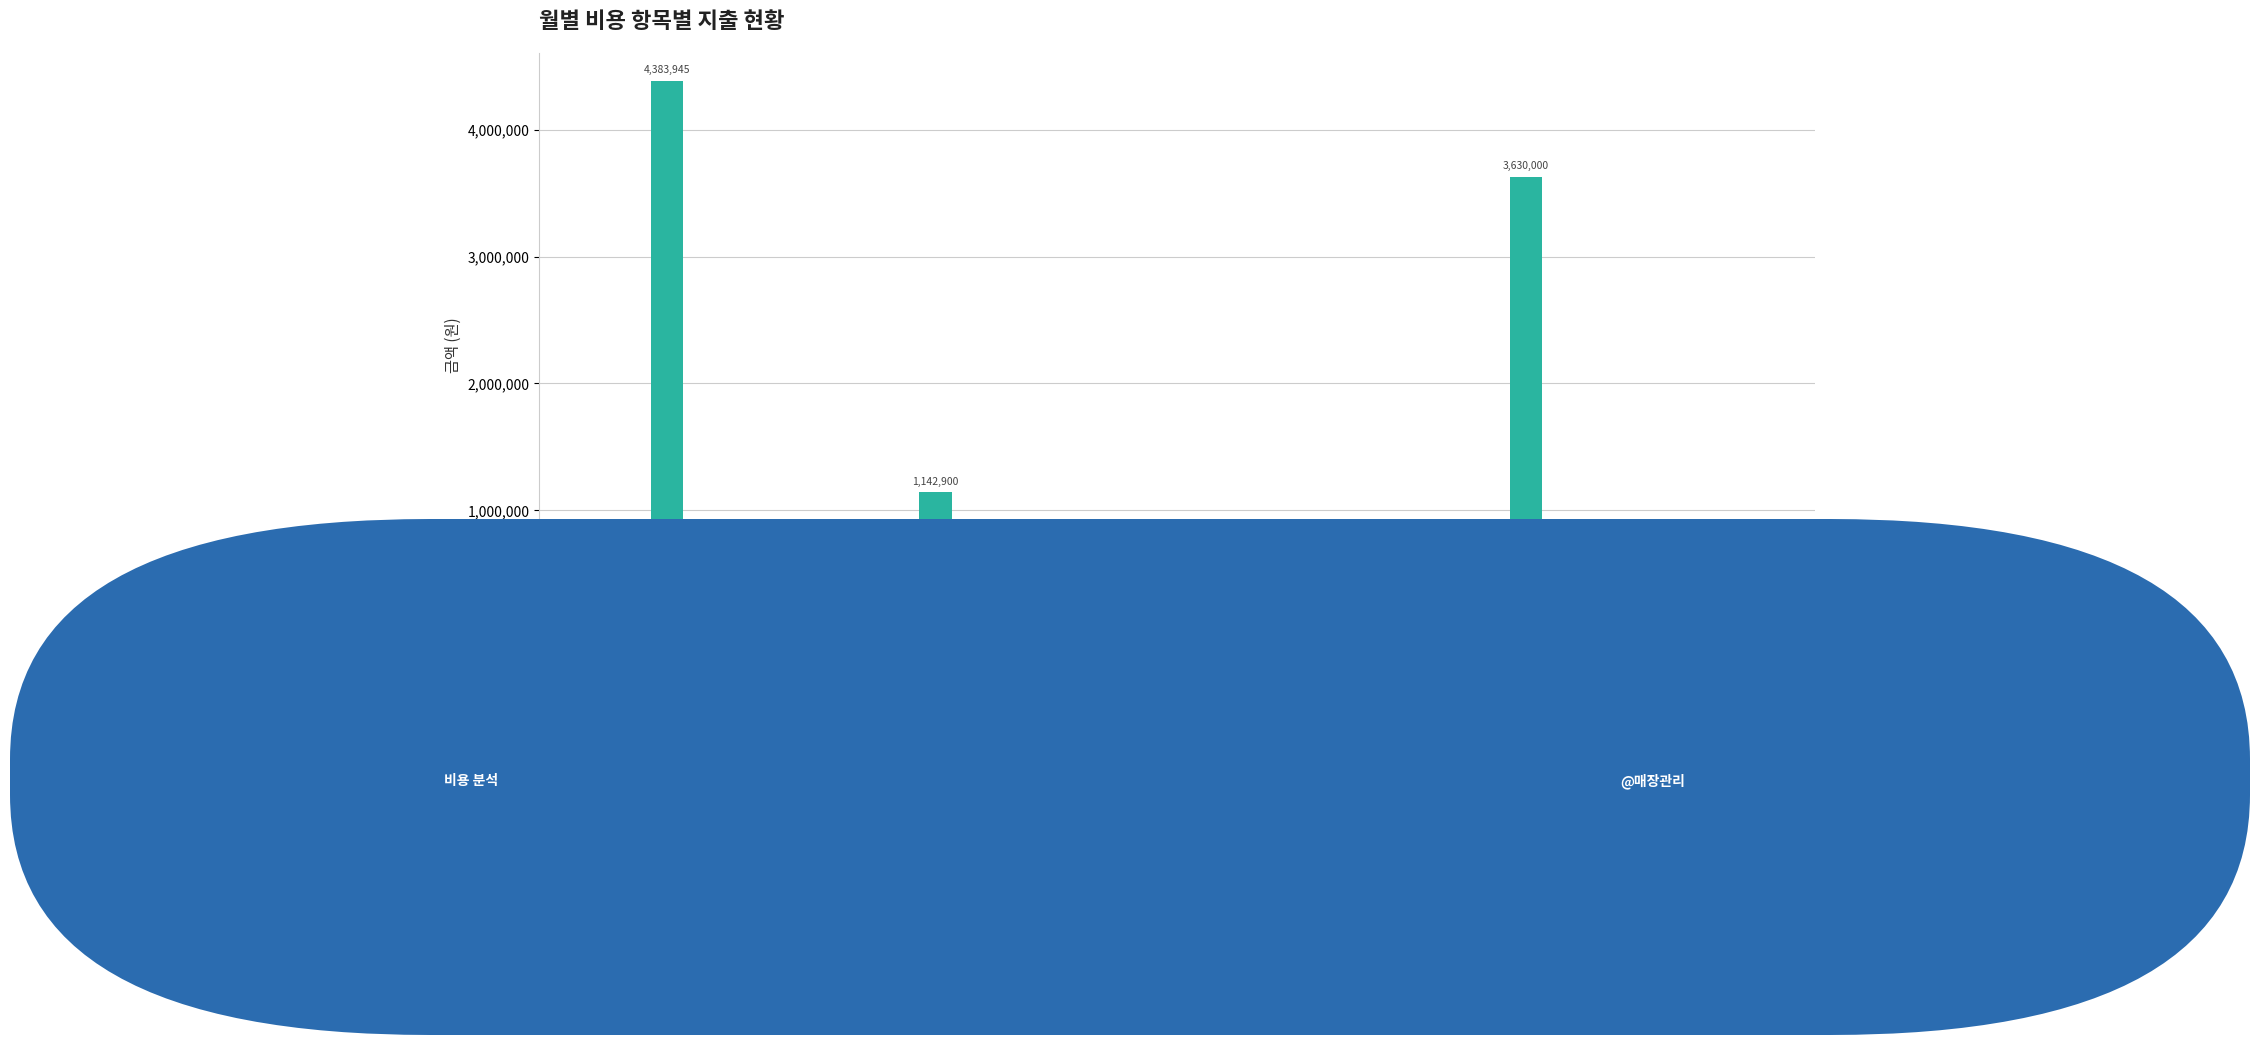

Reading left to right, list all the values displayed in this chart.

345230	4383945	321440	687520	813430	81278	1142900	173000	168000	66000	19900	39510	34370	100000	88000	554350	78270	3630000	294790	130400	35780	39420